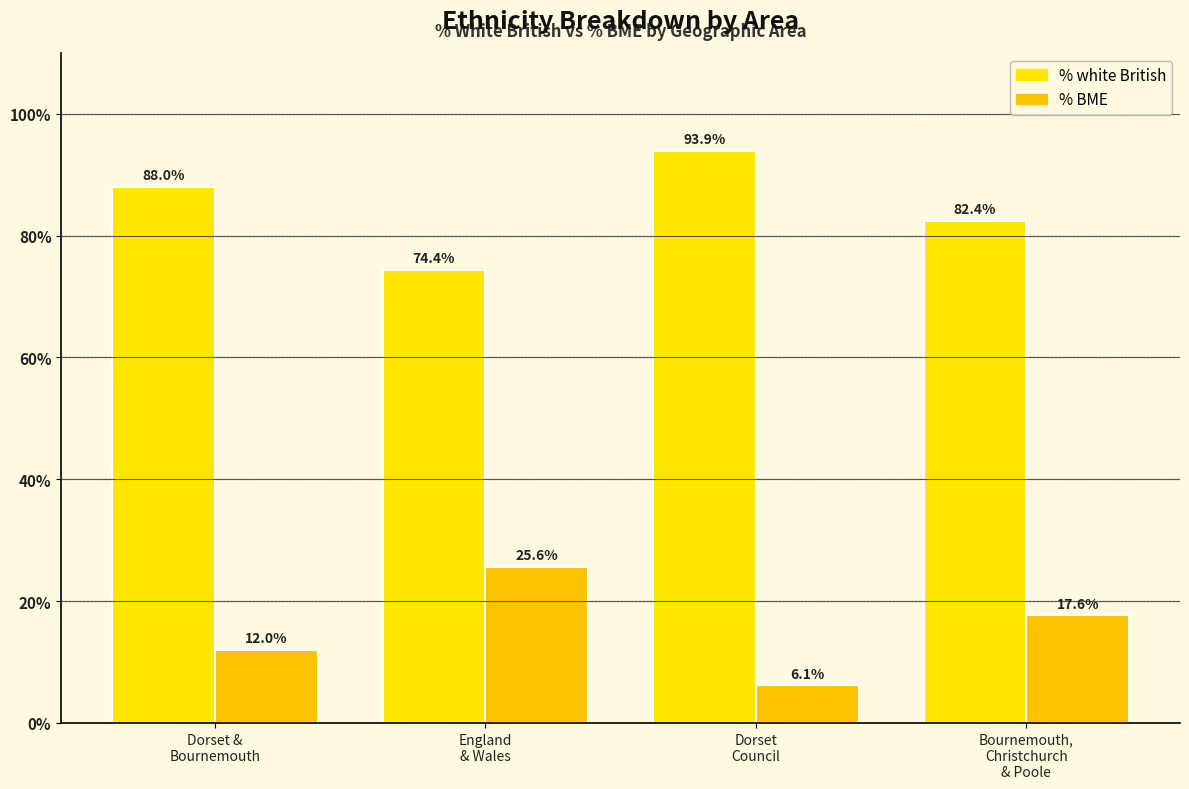

Is the value of % BME at Dorset
Council greater than the value of % white British at England
& Wales?

No